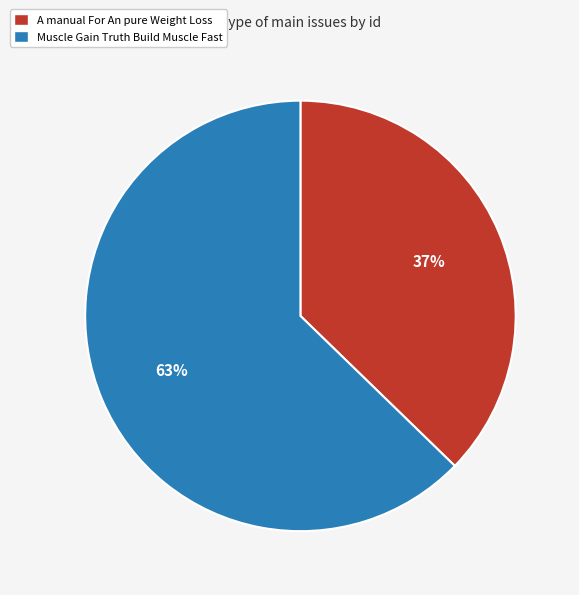

Combined, do Muscle Gain Truth Build Muscle Fast and A manual For An pure Weight Loss account for over 50%?

Yes